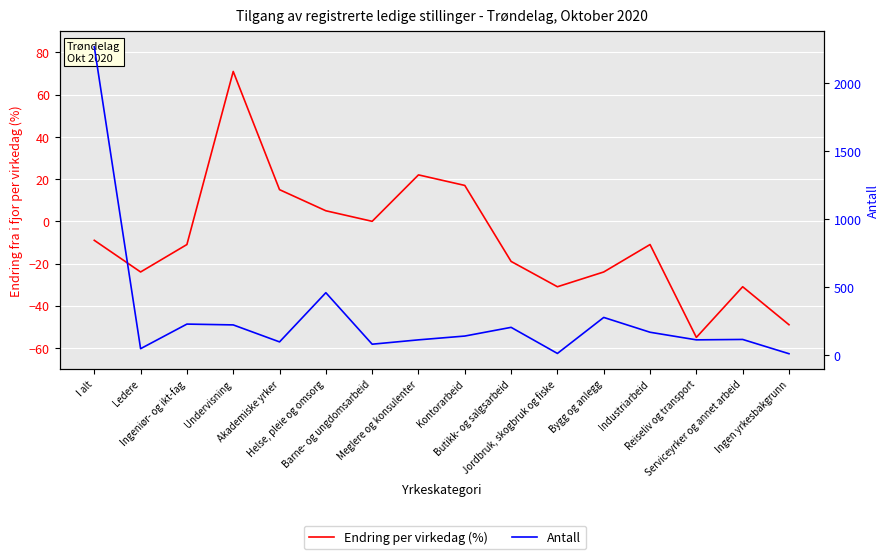

True or false: Antall has more than 0 points higher than both neighbors.

True